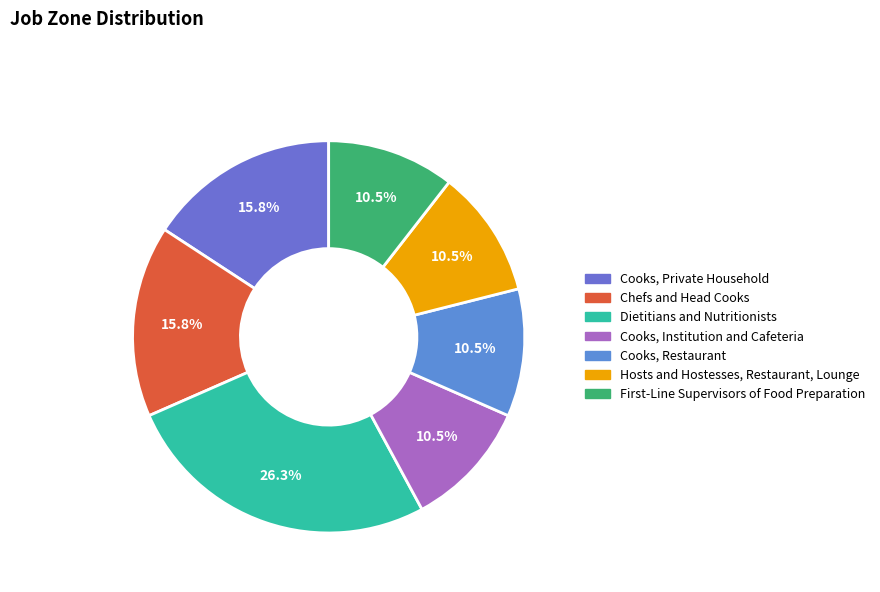

How many segments does this pie chart have?

7